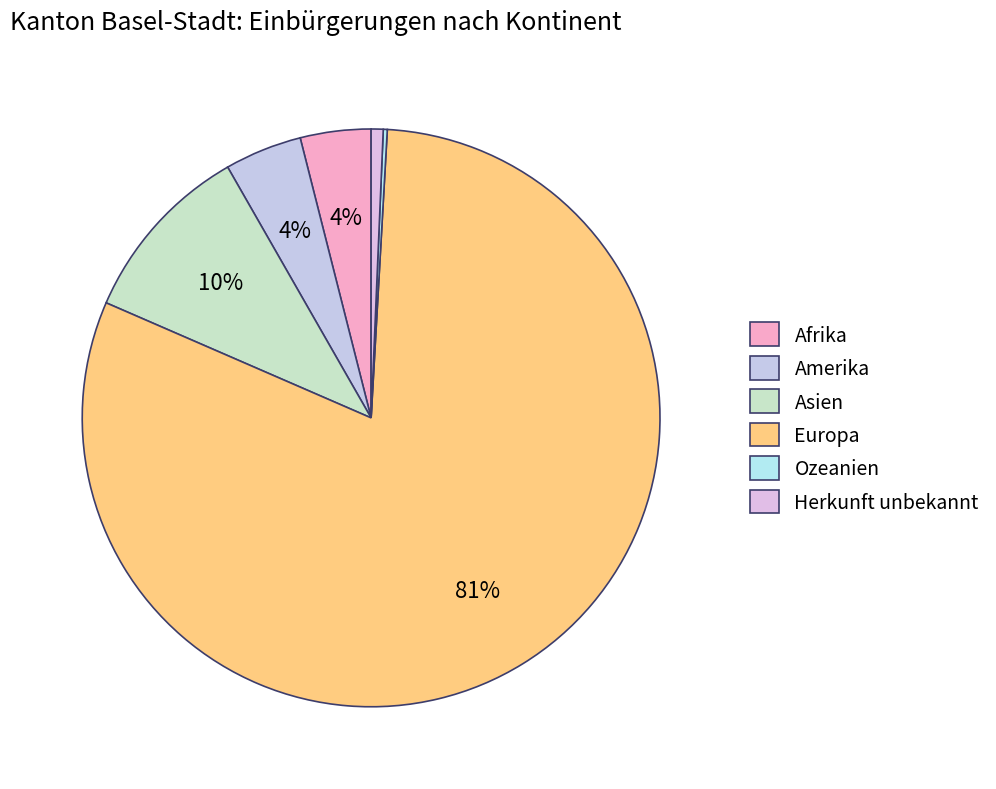

To the nearest percent, what is the combined percentage of Asien and Ozeanien?

10%